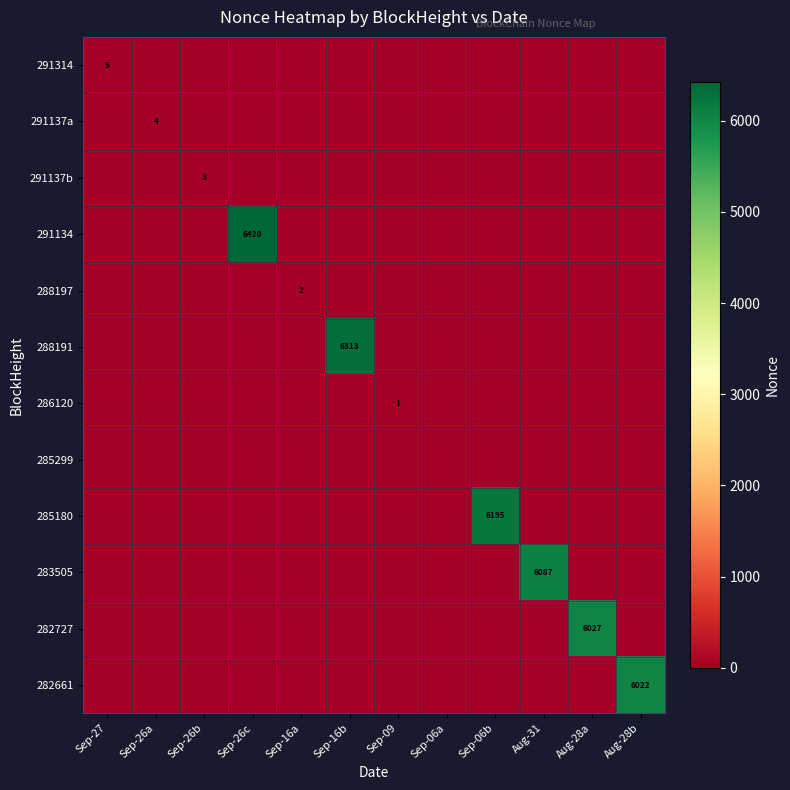

What is the sum of all 291314 values?

5